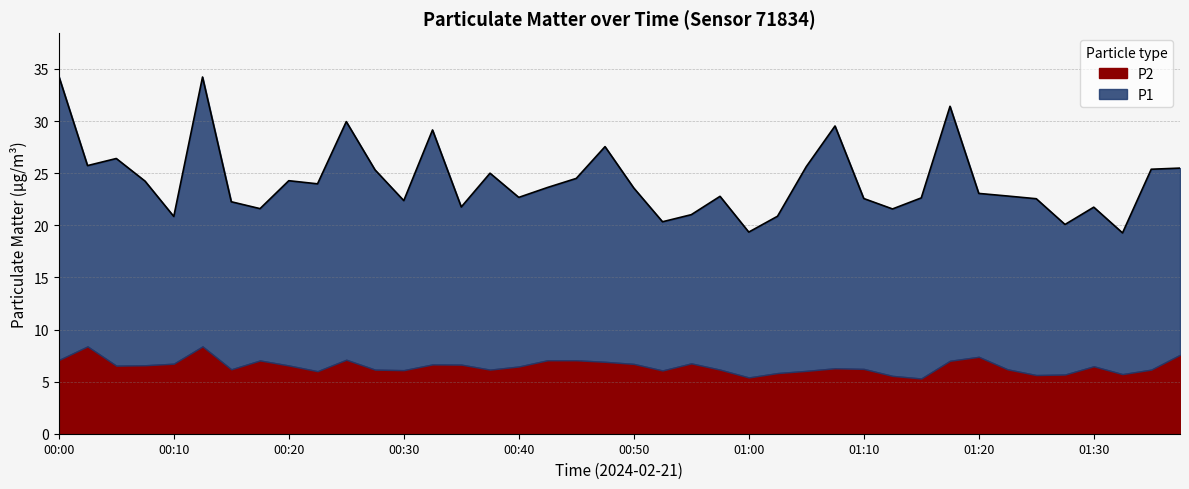

Where is the data nearest to the value 26?

00:02